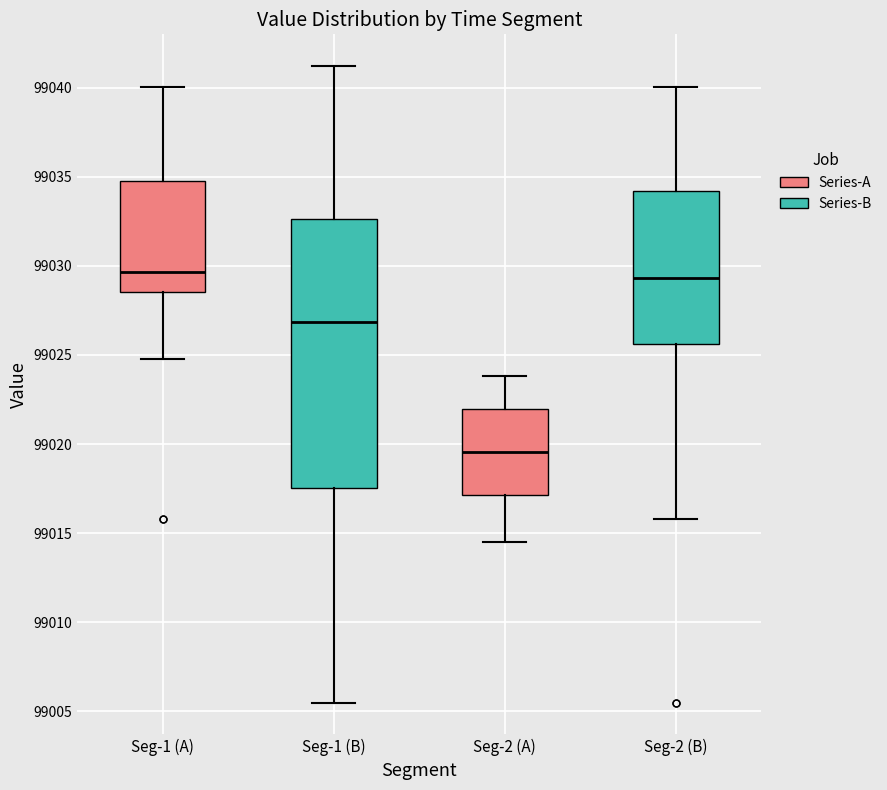

Reading left to right, transcribe this box plot: for each box, give where its median line is, the range the box spans, and where its two whiskers end, as read against the y-axis. The values are not printed on the chart, so give them approximately, as read against the axis.

Seg-1 (A): median 99029.5, box 99028.5 to 99034.5, whiskers 99025.0 to 99040.0
Seg-1 (B): median 99027.0, box 99017.5 to 99032.5, whiskers 99005.5 to 99041.0
Seg-2 (A): median 99019.5, box 99017.0 to 99022.0, whiskers 99014.5 to 99024.0
Seg-2 (B): median 99029.5, box 99025.5 to 99034.0, whiskers 99016.0 to 99040.0